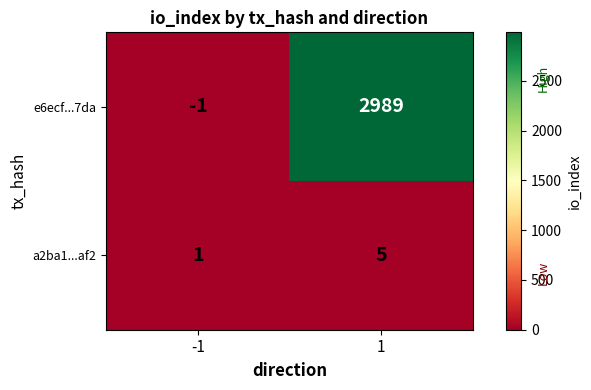

Reading left to right, extract all data points from this chart.

e6ecf...7da: -1=-1	1=2989
a2ba1...af2: -1=1	1=5